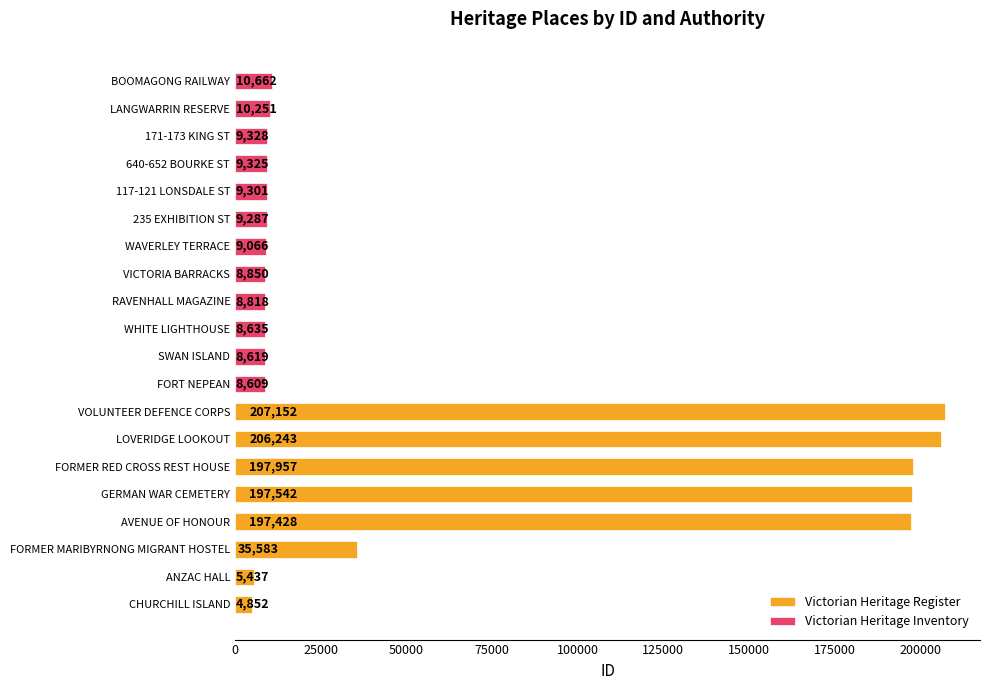

What is the difference between the maximum and minimum values?

202300